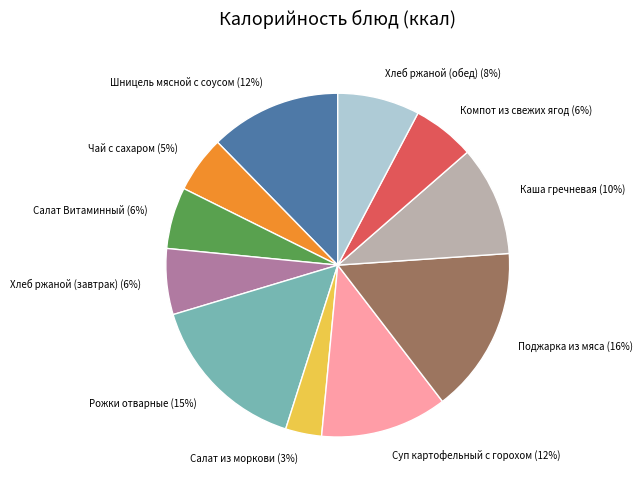

To the nearest percent, what is the difference between the Салат из моркови and Каша гречневая slice percentages?

7%